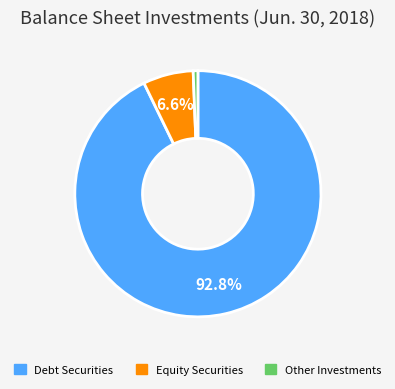

Is there any slice that represents more than half of the pie?

Yes